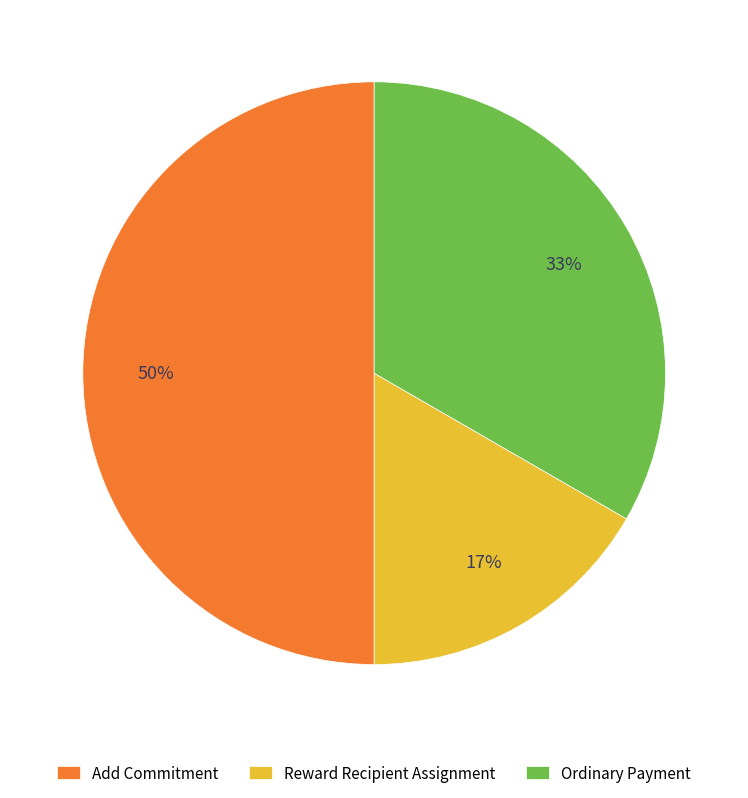

Rank the categories by value from highest to lowest.

Add Commitment, Ordinary Payment, Reward Recipient Assignment